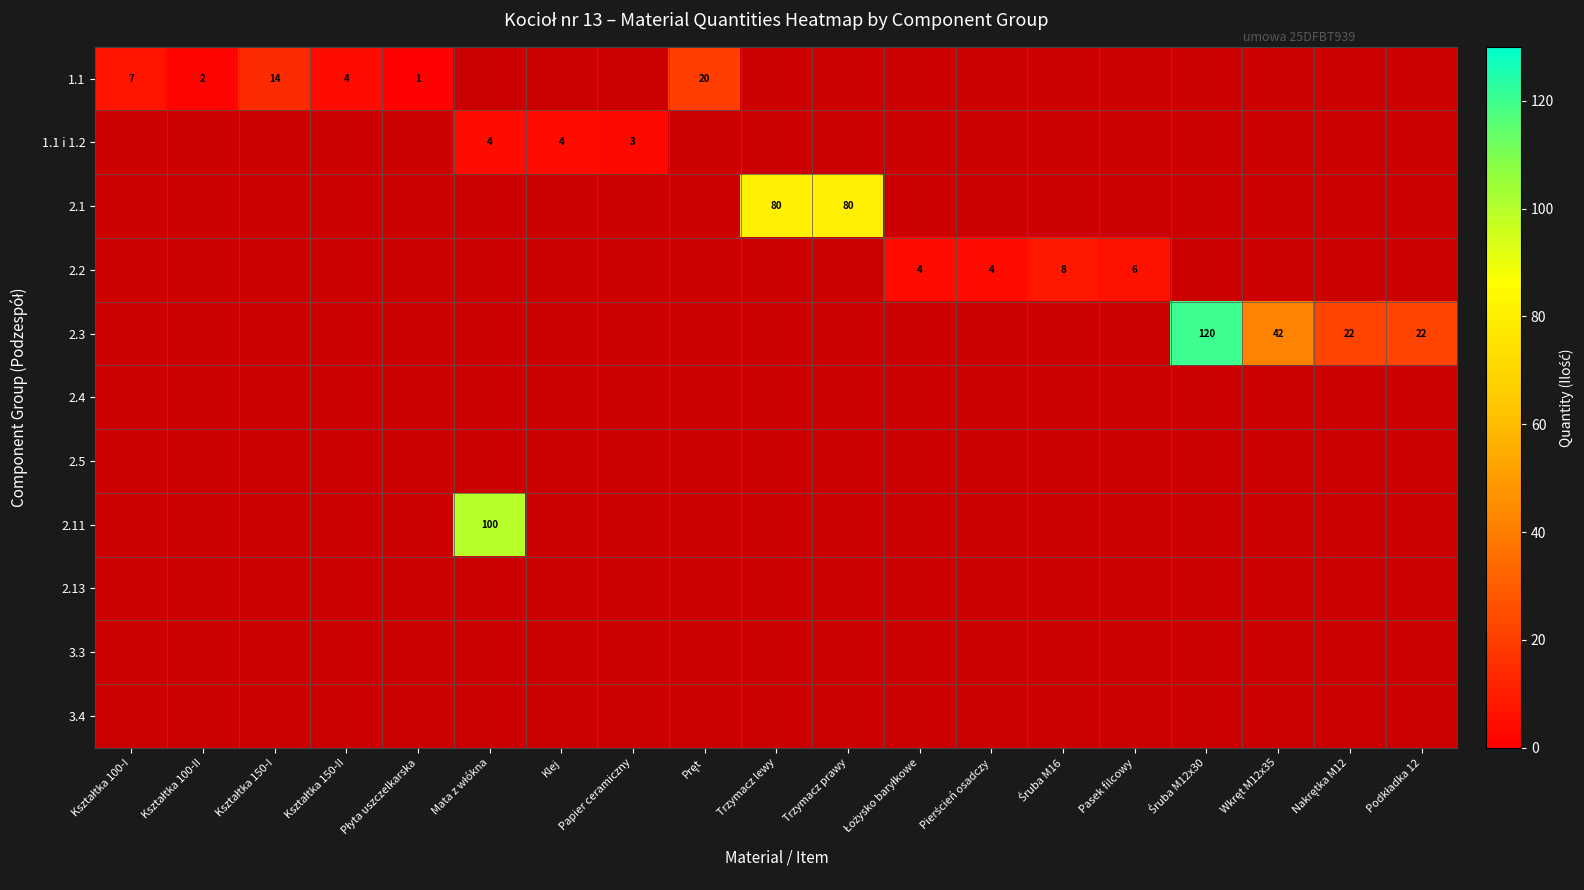

Is the value of 3.4 at Śruba M16 greater than the value of 2.11 at Pręt?

No